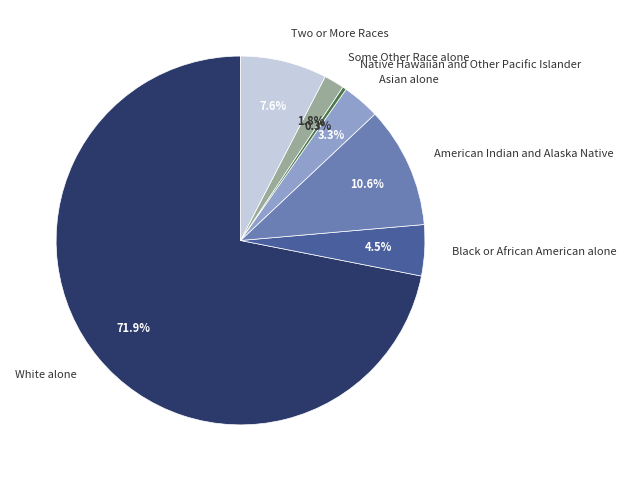

What percentage is the Some Other Race alone slice, to the nearest percent?

2%